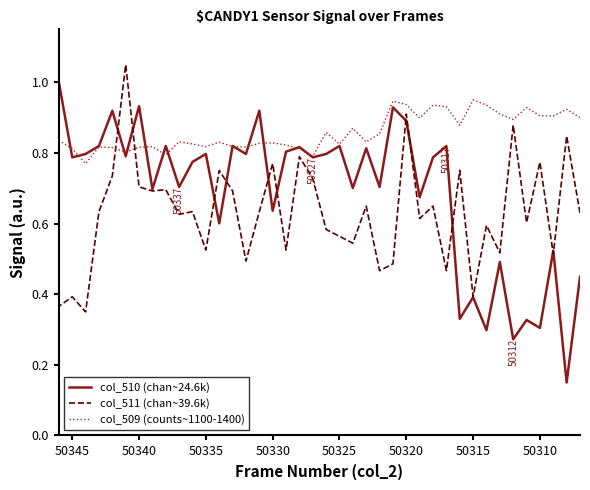

What is the minimum value shown in the chart?

0.2